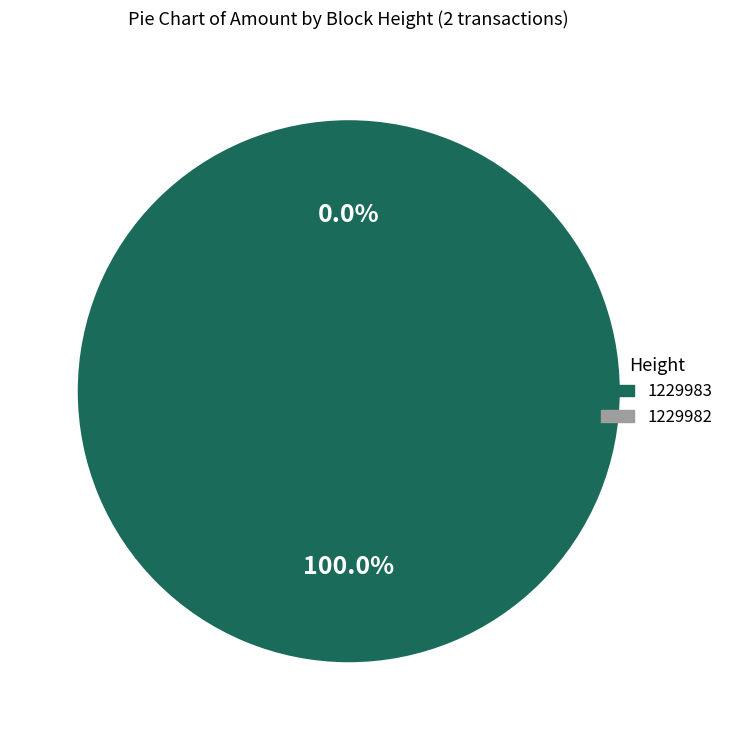

What percentage is NOT represented by 1229982?

100.0%